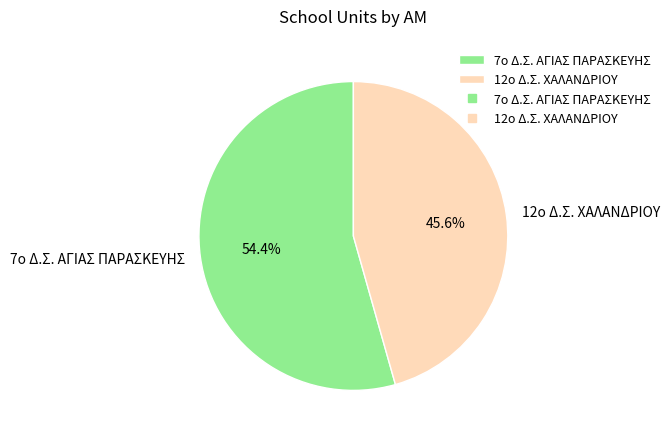

Which category has the biggest portion of the pie?

7ο Δ.Σ. ΑΓΙΑΣ ΠΑΡΑΣΚΕΥΗΣ